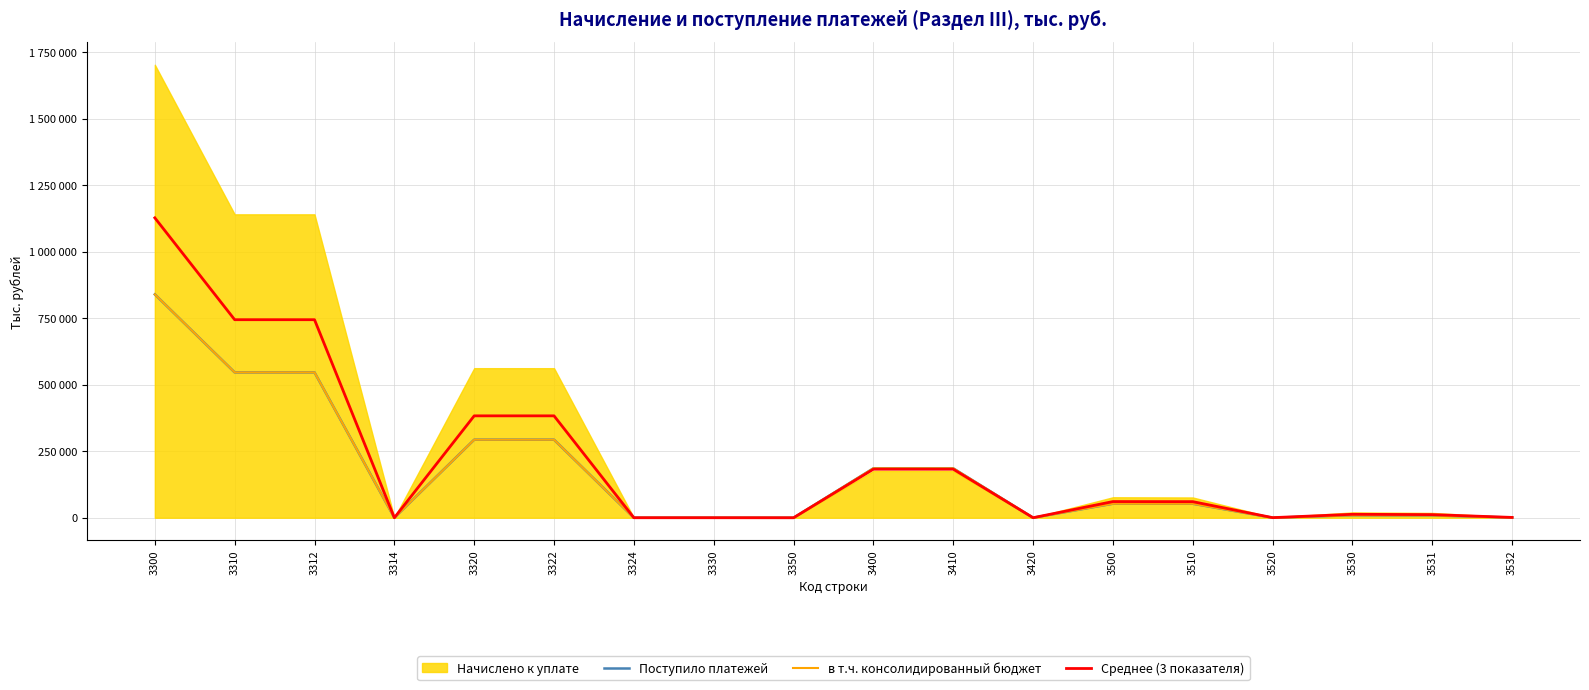

True or false: в т.ч. консолидированный бюджет has a value of 52681.0 at 3500.

True